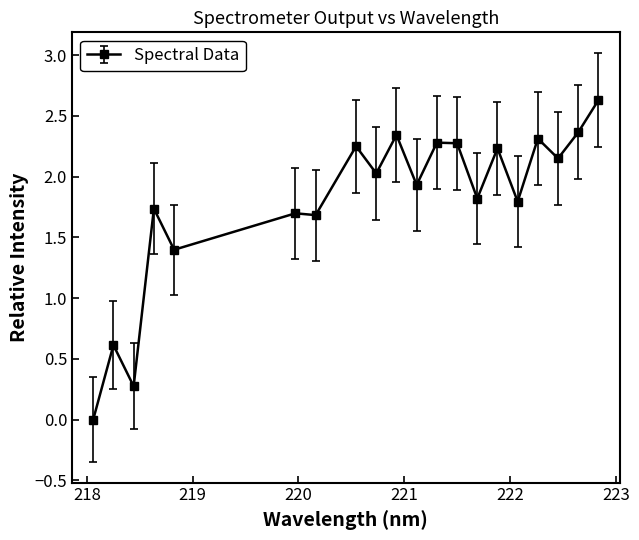

How many lines are shown in the chart?

1